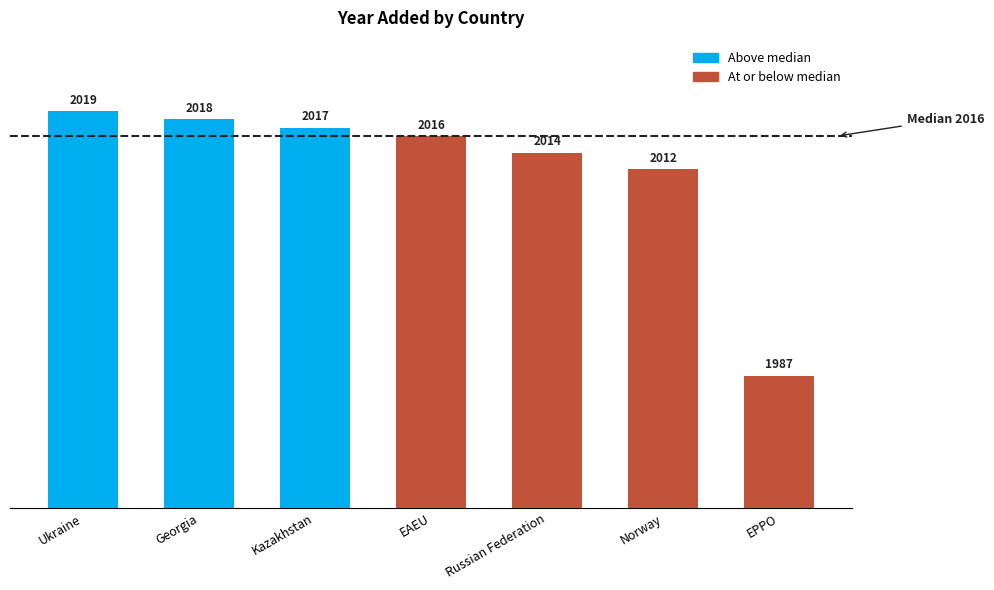

What is the approximate value at Russian Federation?

4.0